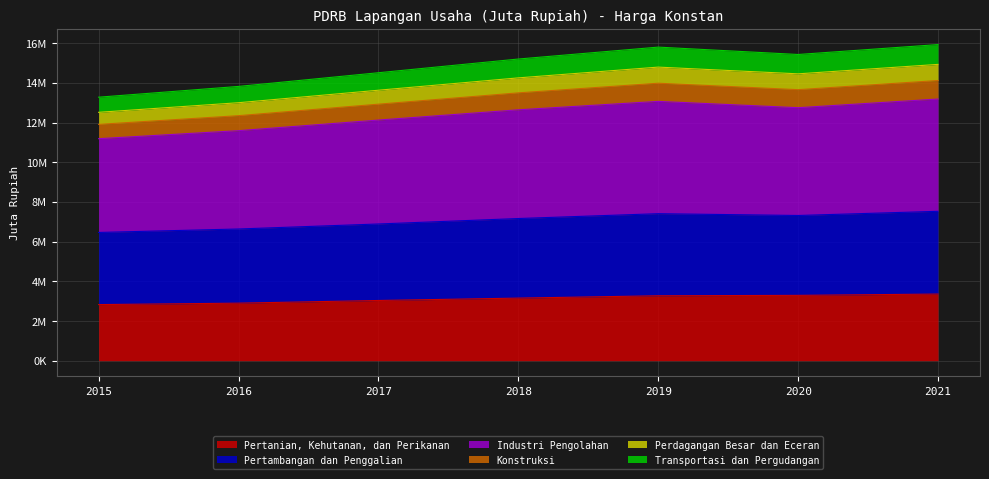

Does the chart have visible grid lines?

Yes